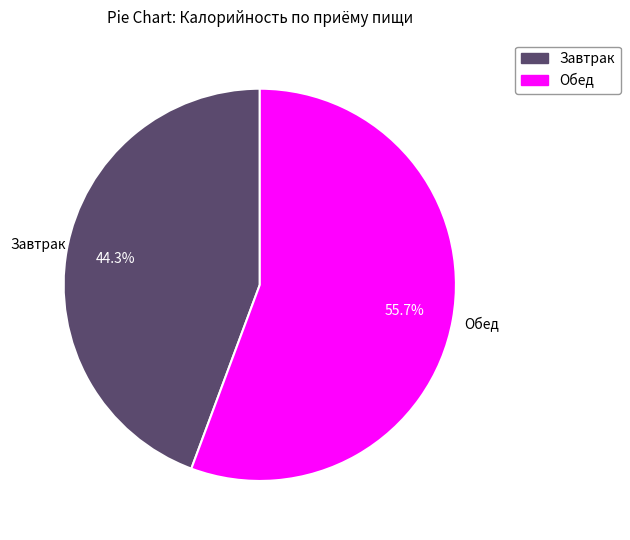

Does any single category account for the majority?

Yes